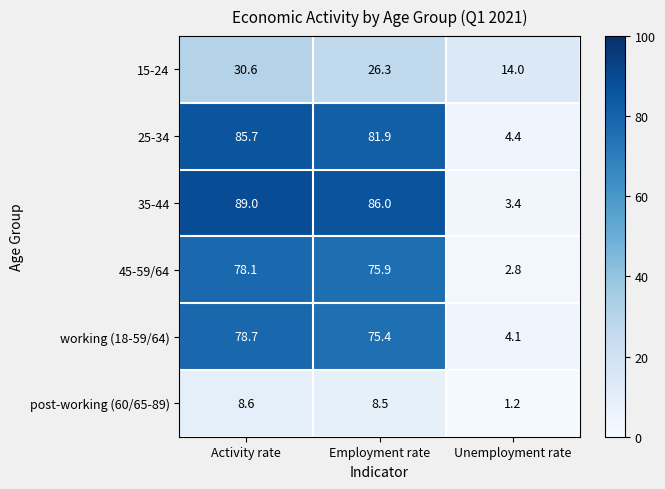

At which label does 35-44 reach its peak?

Activity rate